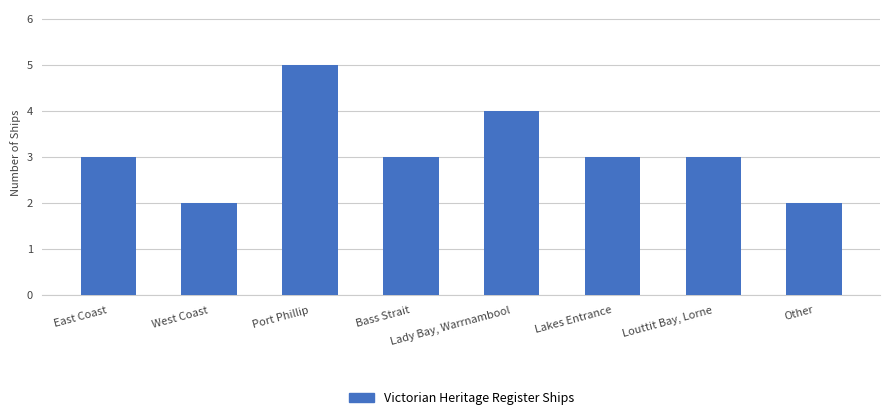

How many series are shown in this chart?

1